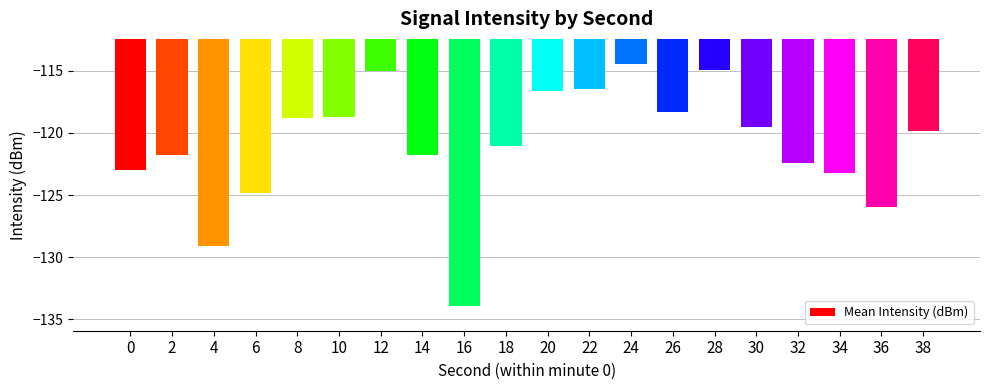

The value at 8 is -118.8. True or false?

True